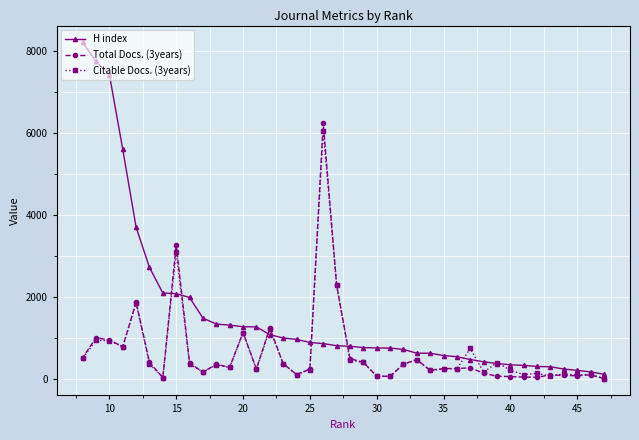

Does the chart display data point markers on the line(s)?

Yes